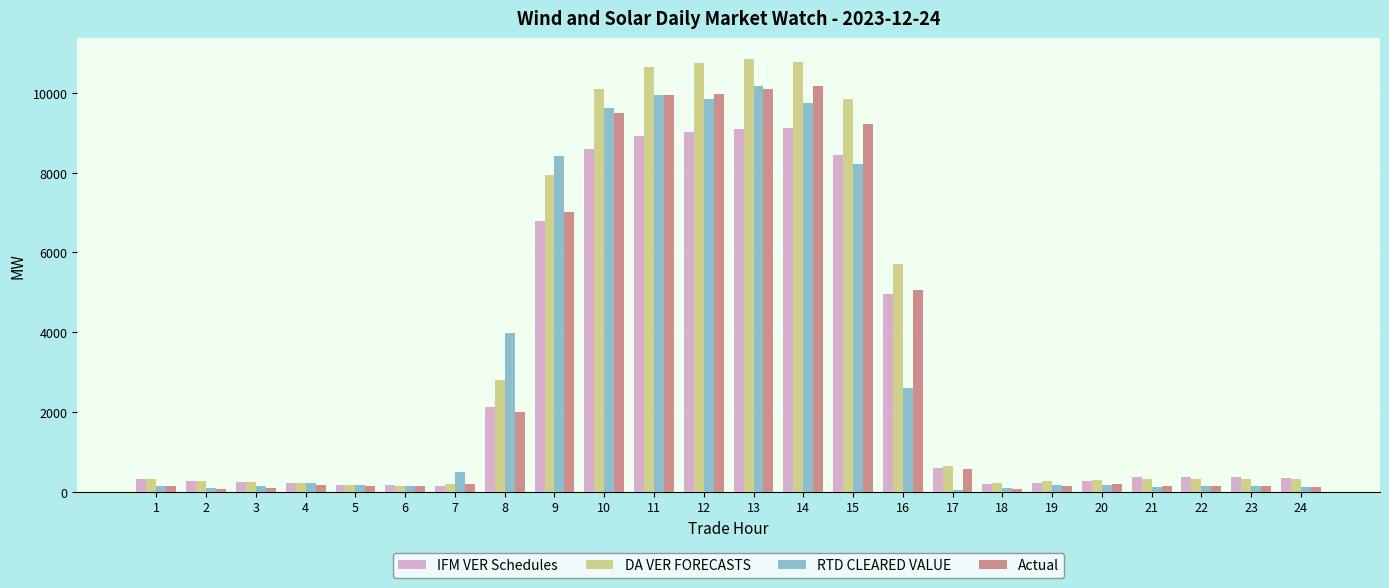

The RTD CLEARED VALUE series shows 10170.3 at 13. True or false?

True